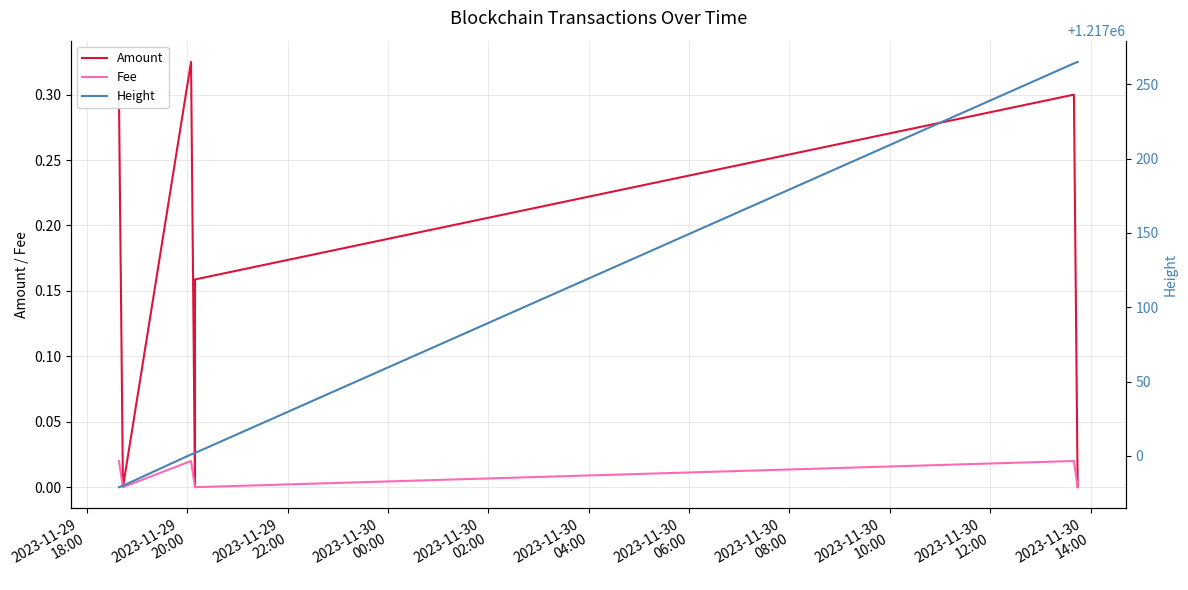

Rank the series at 2023-11-30
08:00 from highest to lowest value.

Height, Amount, Fee